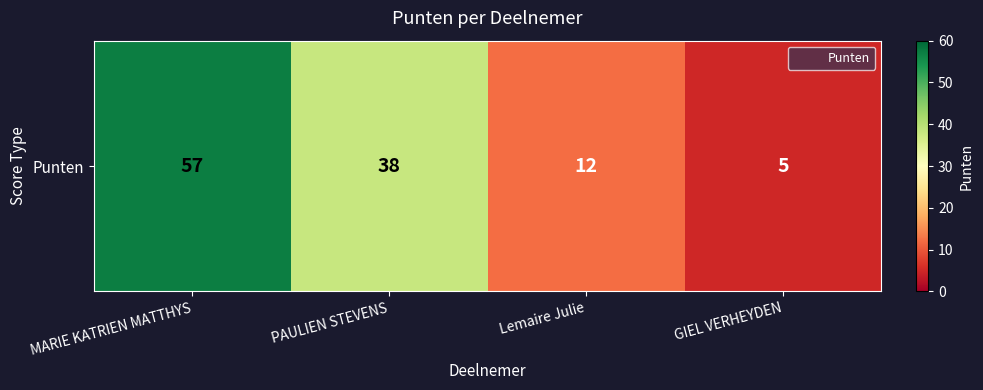

Count the values in the range 12 to 57.

3